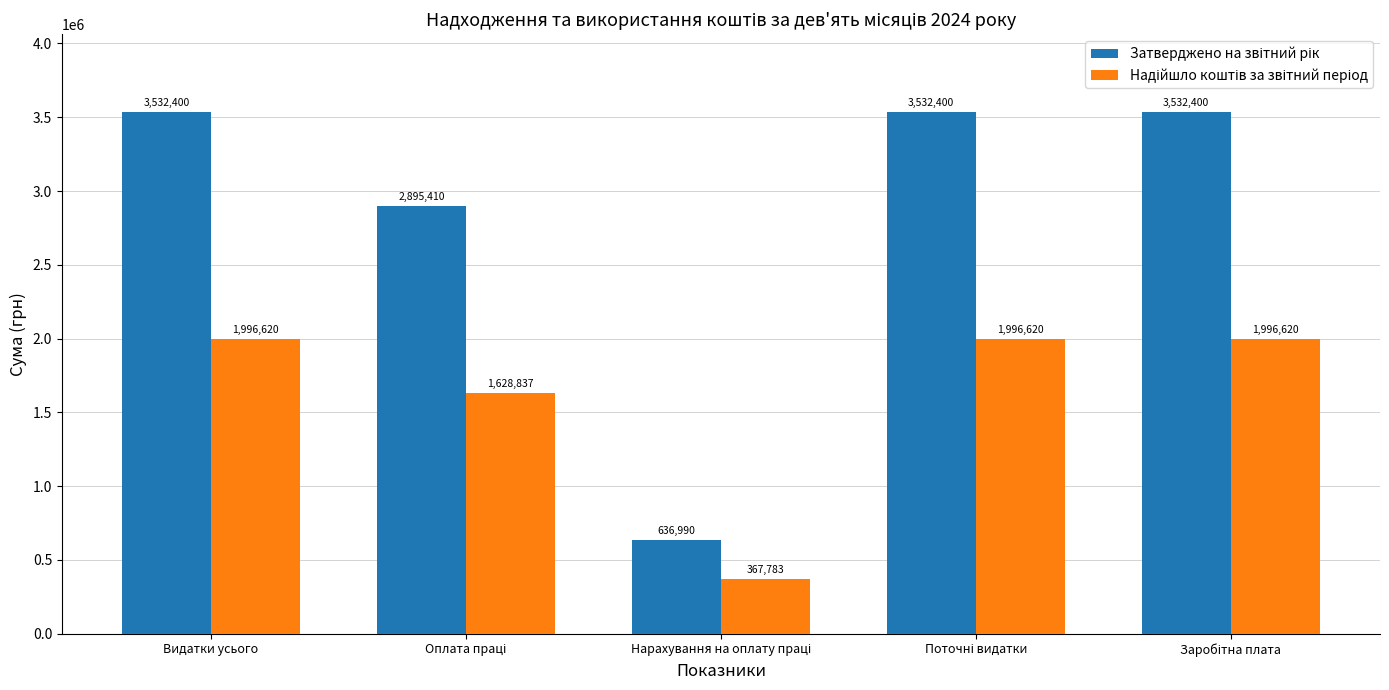

What is the greatest value displayed?

3532400.0